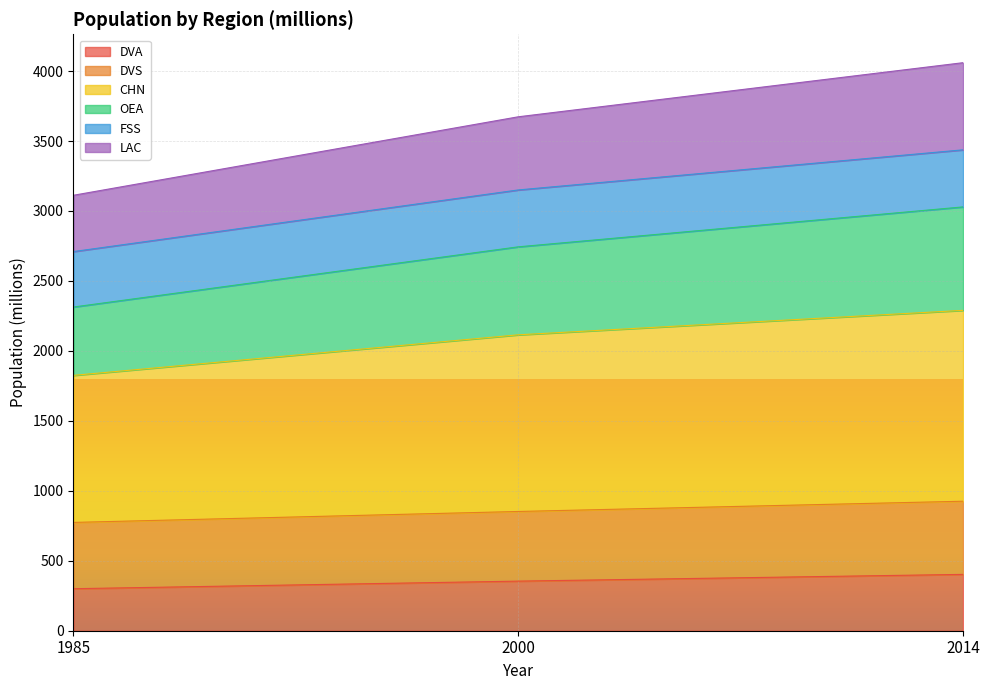

What is the minimum value for DVA?

300.3